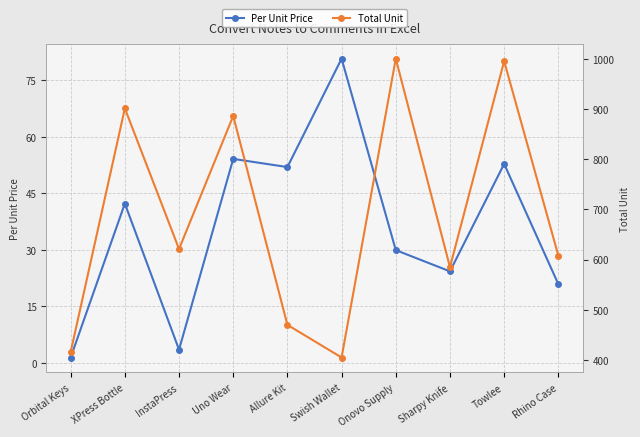

What are all the series names shown in the legend?

Per Unit Price, Total Unit